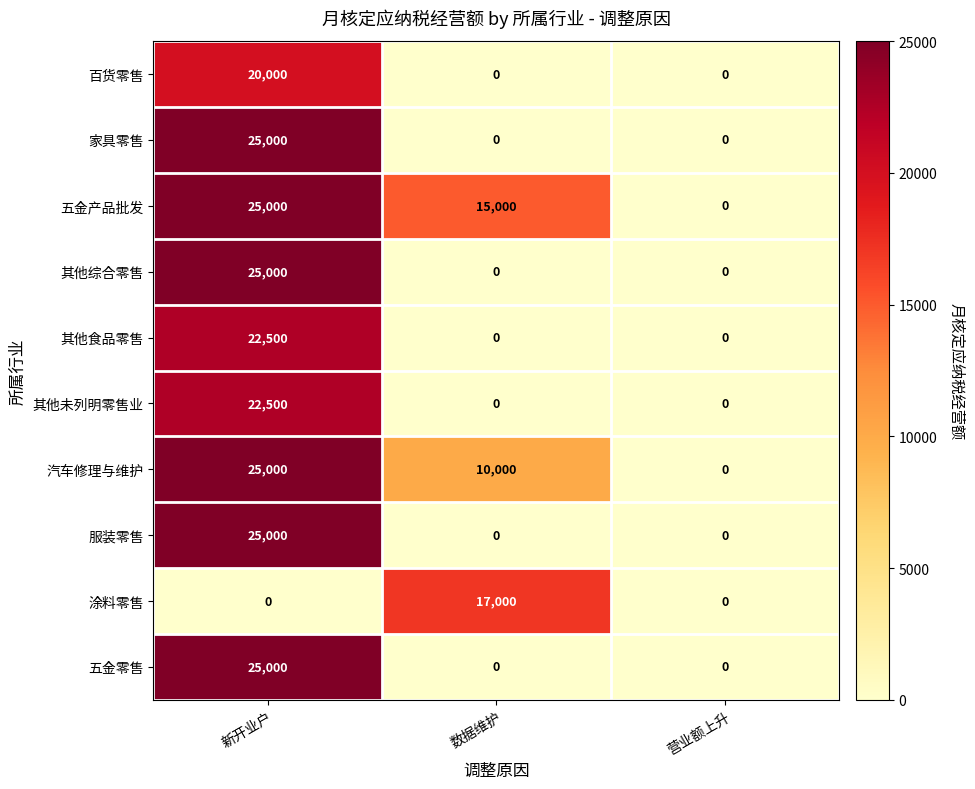

Where does the 汽车修理与维护 series first go above 10000?

新开业户